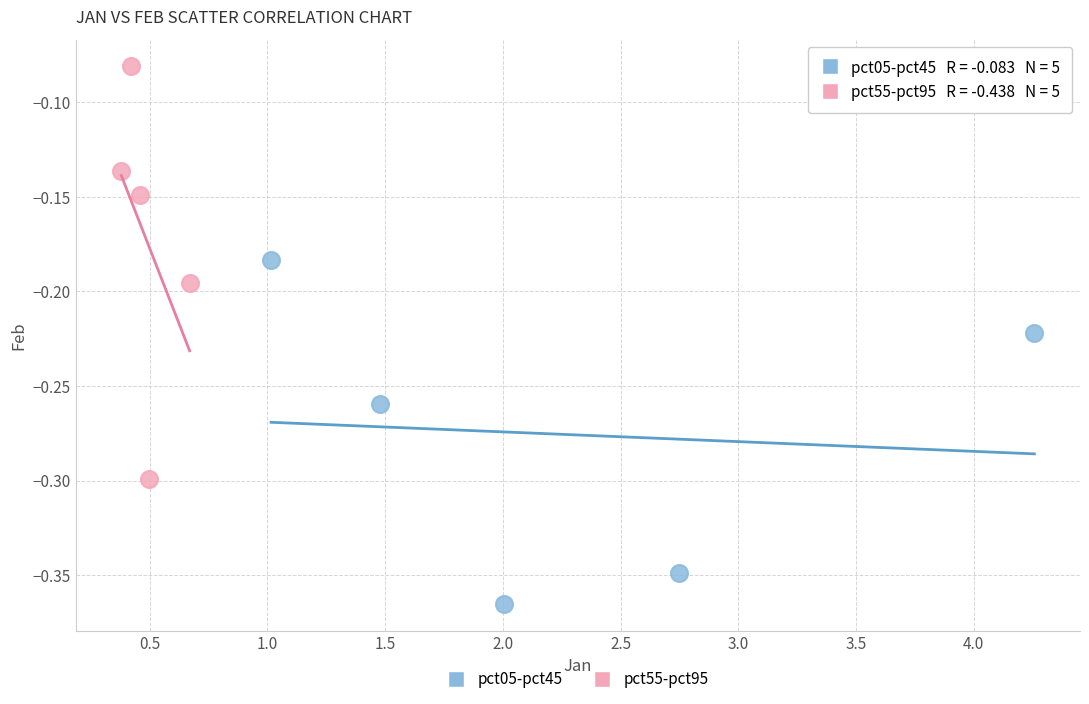

Which series contains the highest Y value?

pct55-pct95